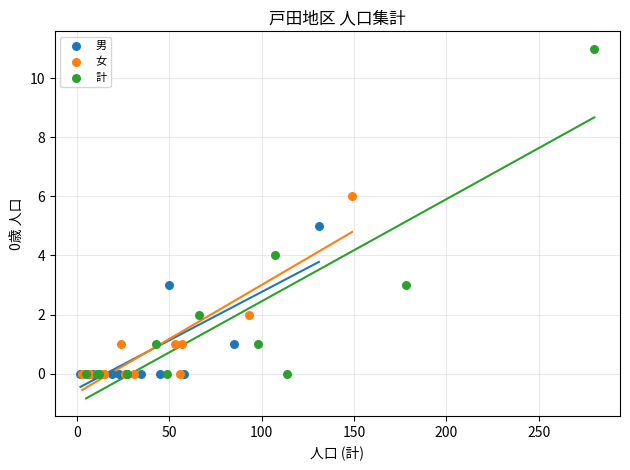

Which series has the largest Y range (max minus min)?

計